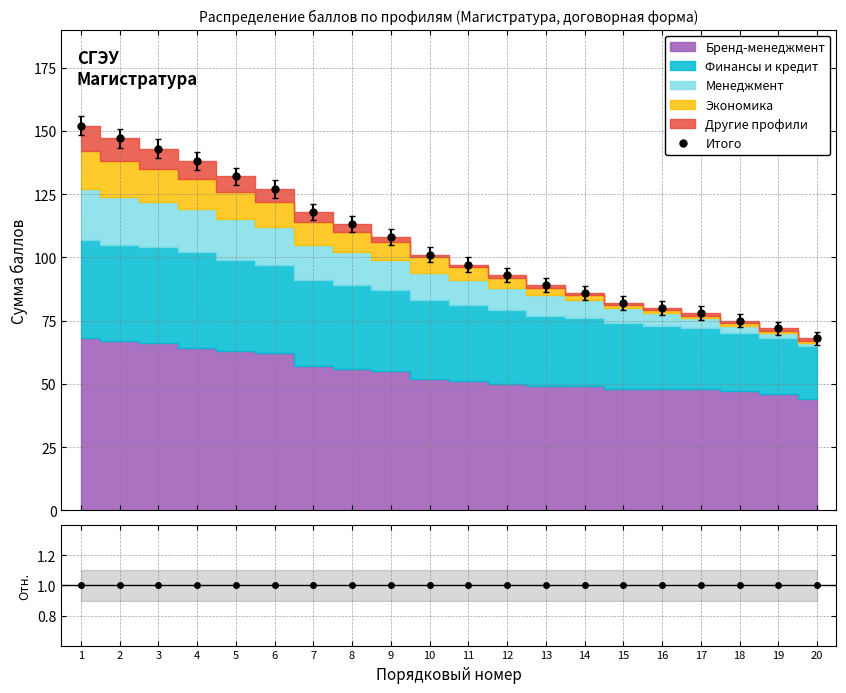

Which series has the largest total across all categories?

Менеджмент